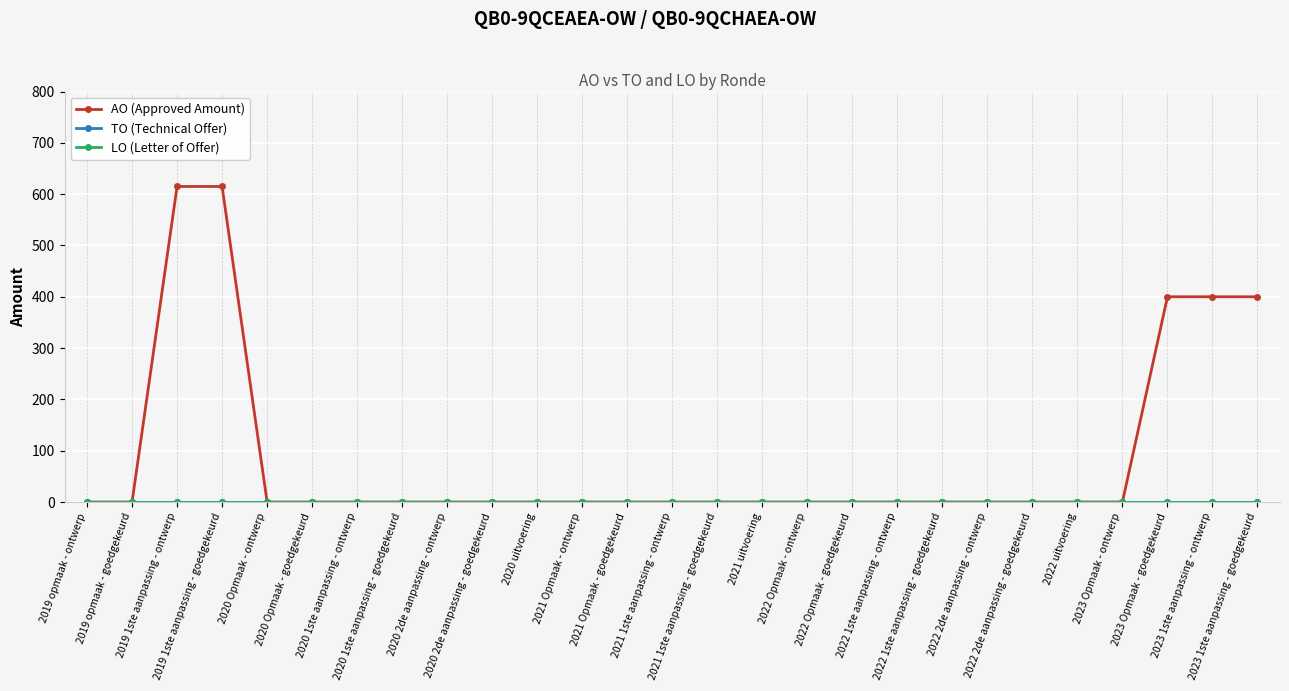

True or false: AO (Approved Amount) and TO (Technical Offer) intersect in this chart.

False